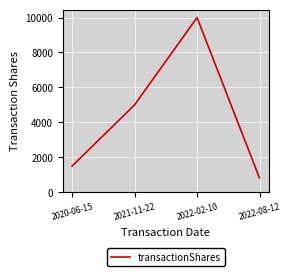

Reading left to right, list all the values displayed in this chart.

2020-06-15=1500	2021-11-22=5000	2022-02-10=10000	2022-08-12=811